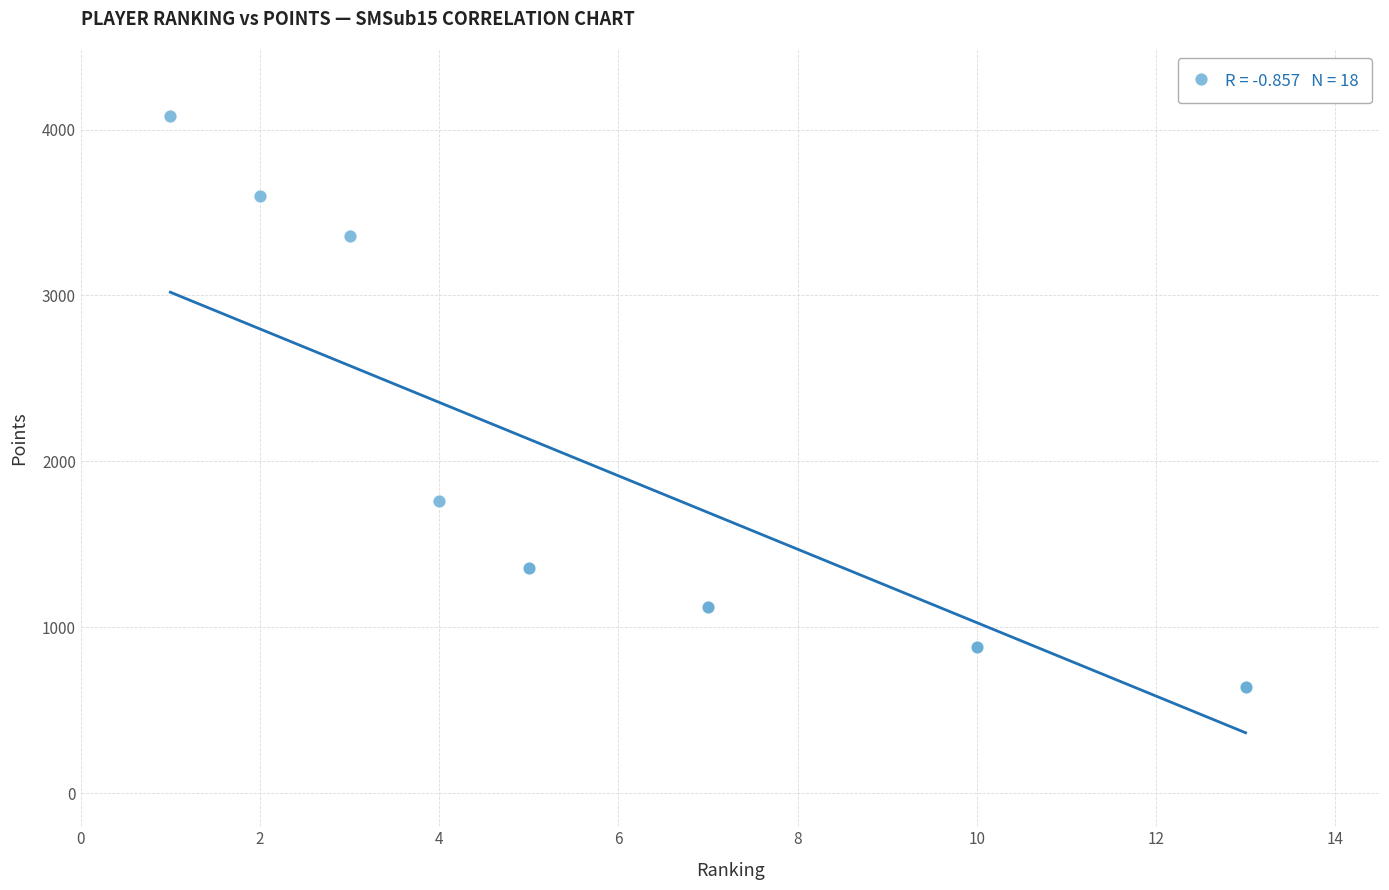

What Y value in the scatter plot is closest to 2360?

1760